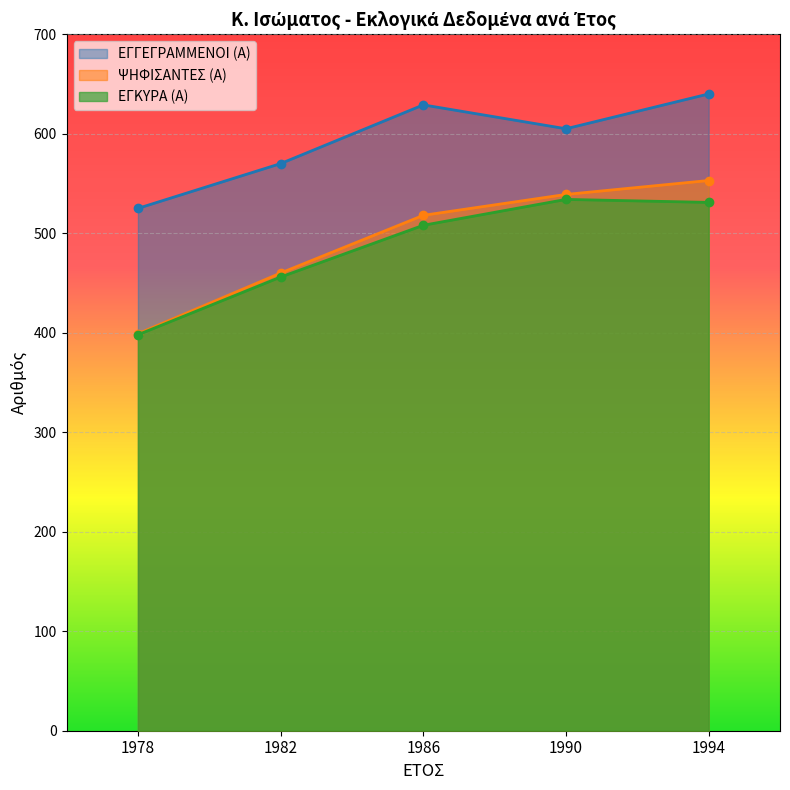

Which category has the highest value across all series?

1994